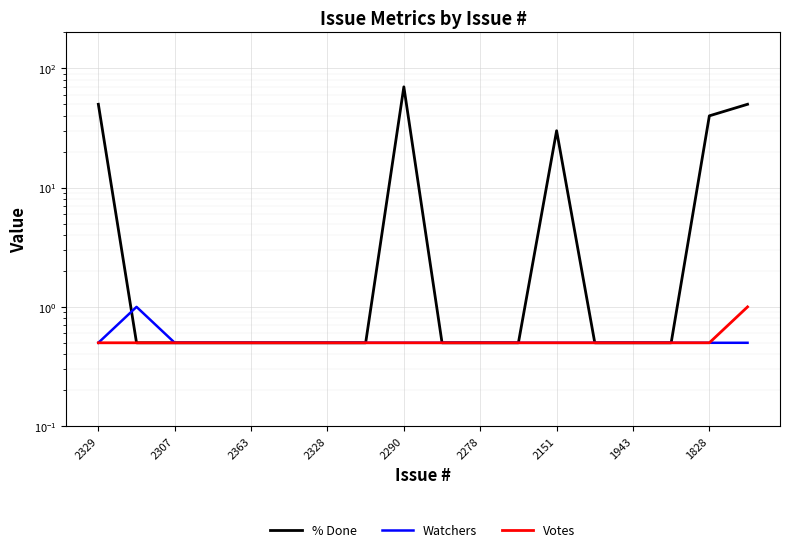

True or false: Watchers has a value of 1.6 at 2307.

False